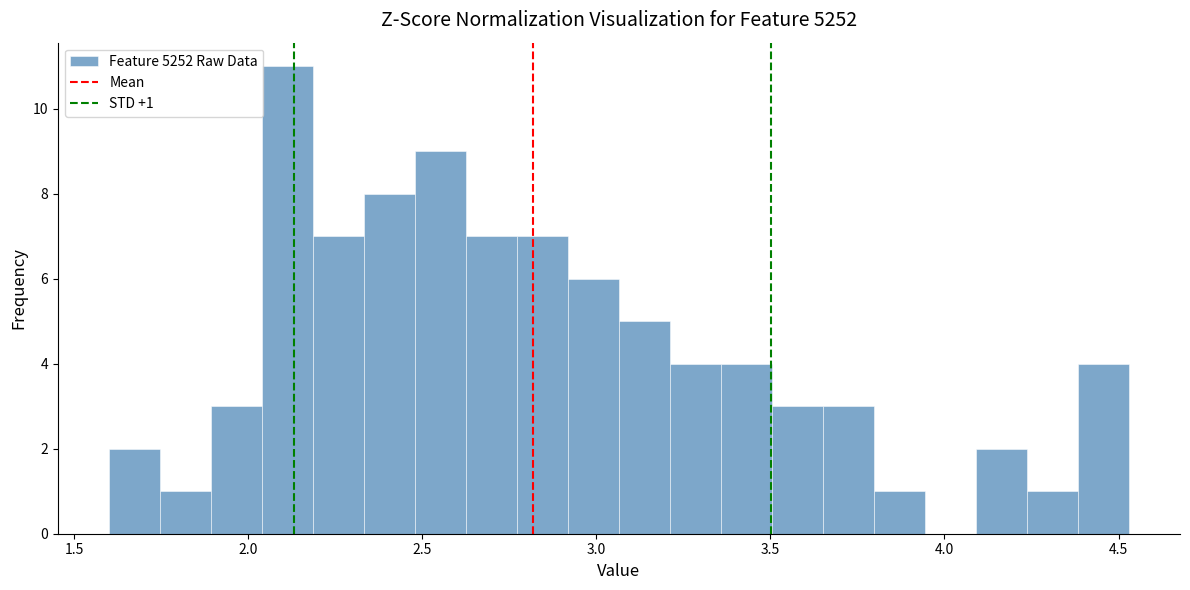

Around what value on the x-axis is the tallest bar? Give the approximate position of its centre, as read against the axis.

2.10